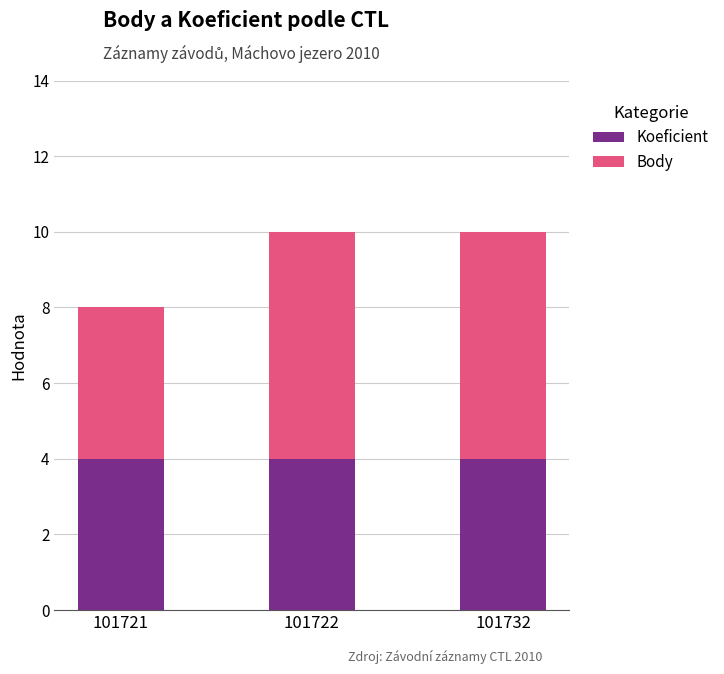

What is the maximum value for Koeficient?

4